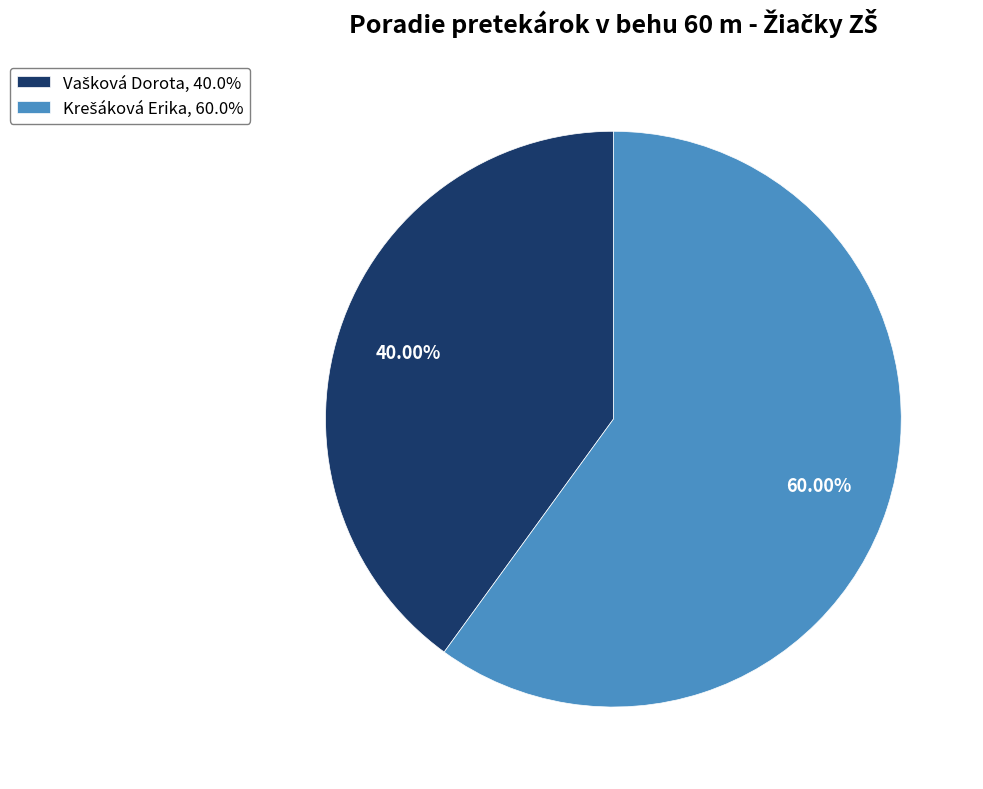

Is there a majority slice in this chart?

Yes